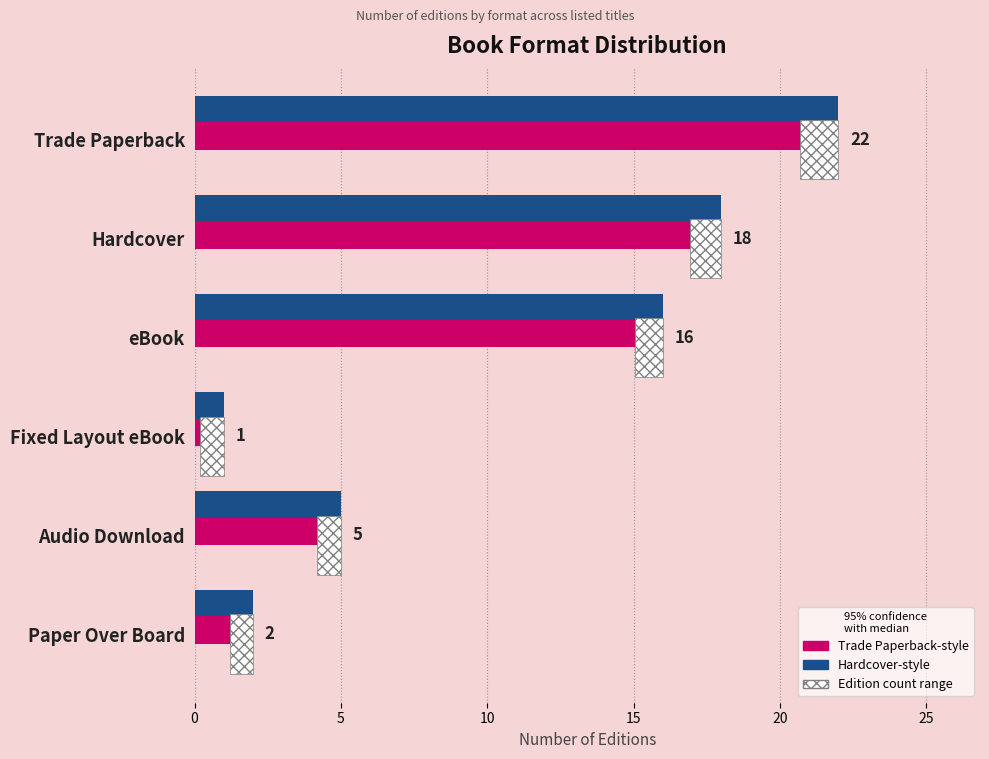

What is the sum of the Hardcover-style values at eBook and Fixed Layout eBook?

17